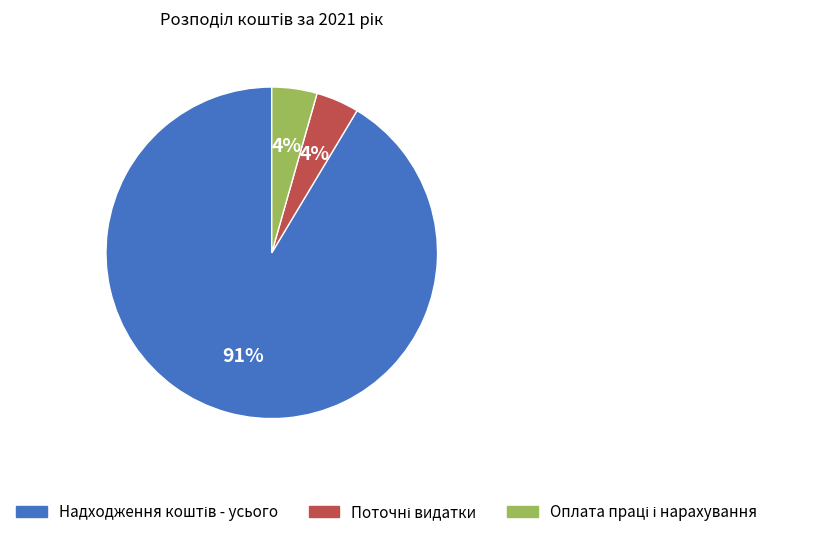

To the nearest percent, what is the average slice percentage?

33%